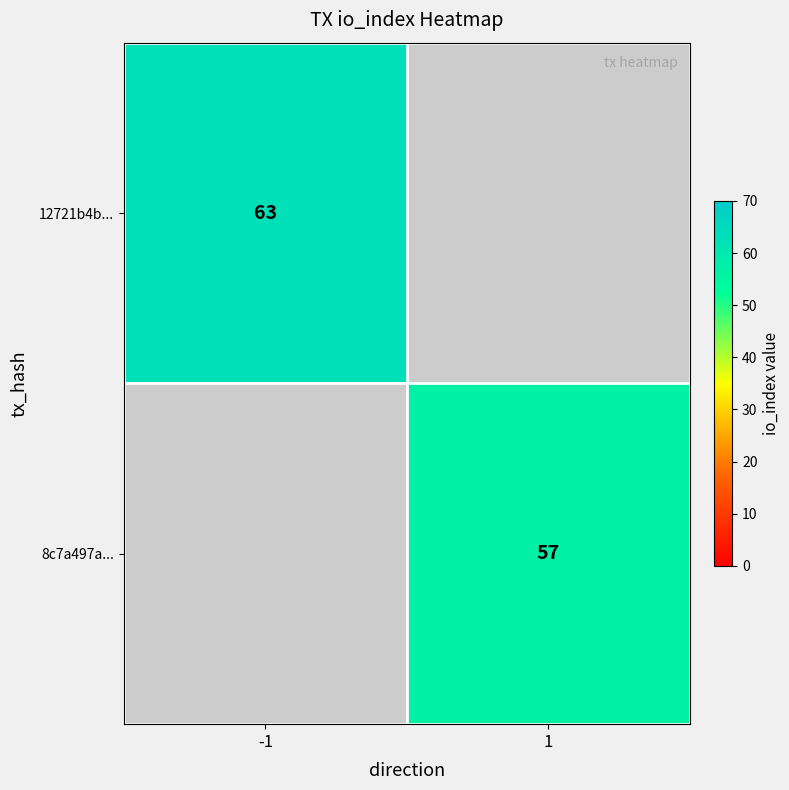

The 12721b4b... series shows 28 at -1. True or false?

False